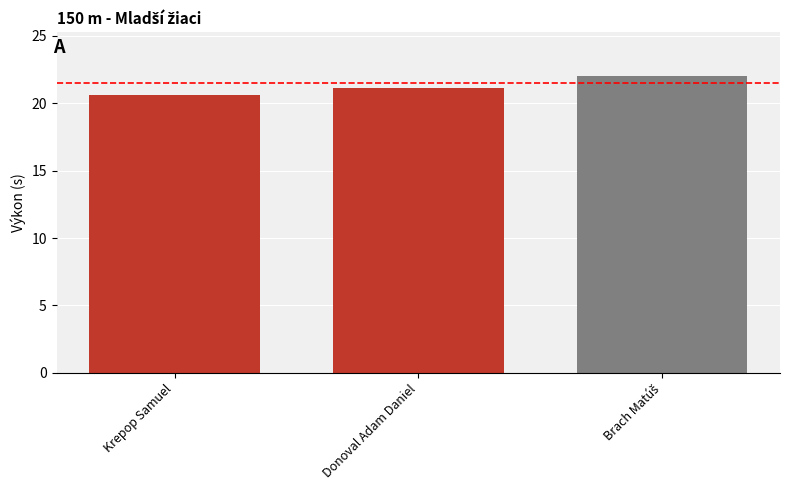

What is the minimum value shown in the chart?

20.6